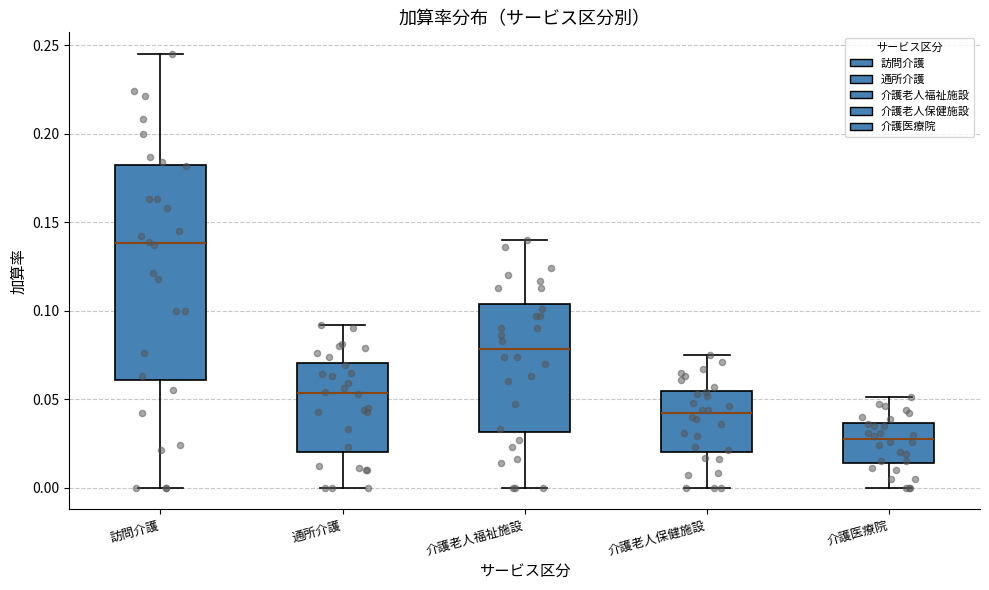

Which box's median line is the lowest?

介護医療院